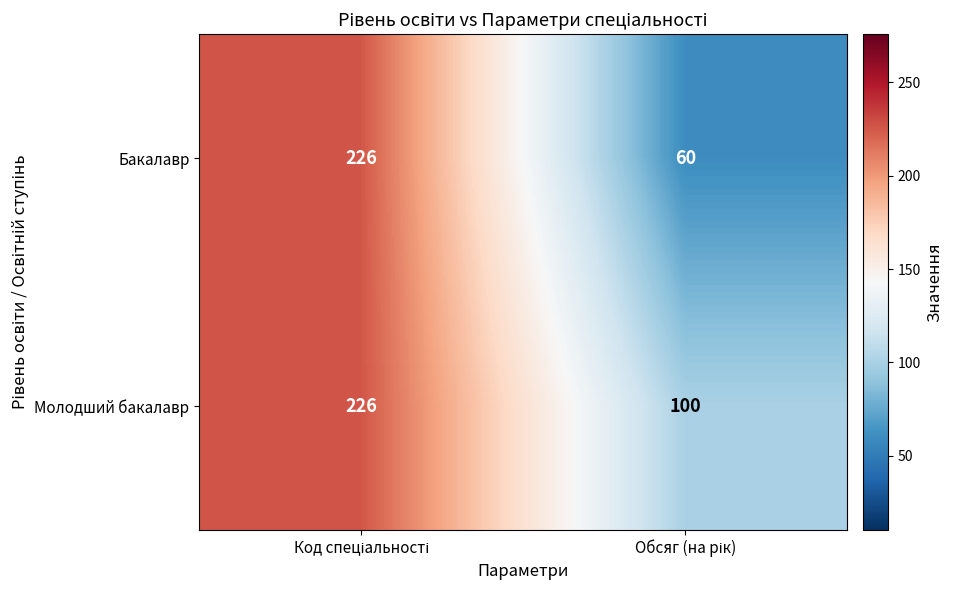

Reading left to right, what are all the values shown in this chart?

Бакалавр: 226	60
Молодший бакалавр: 226	100